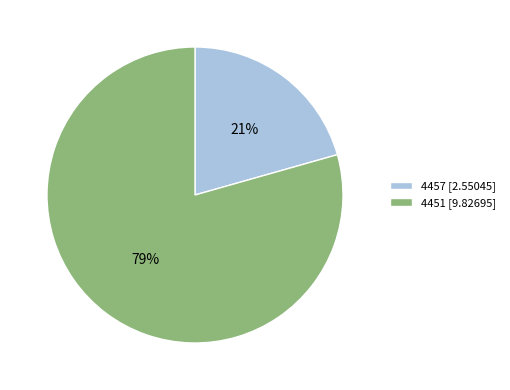

Rank the categories by value from lowest to highest.

4457, 4451